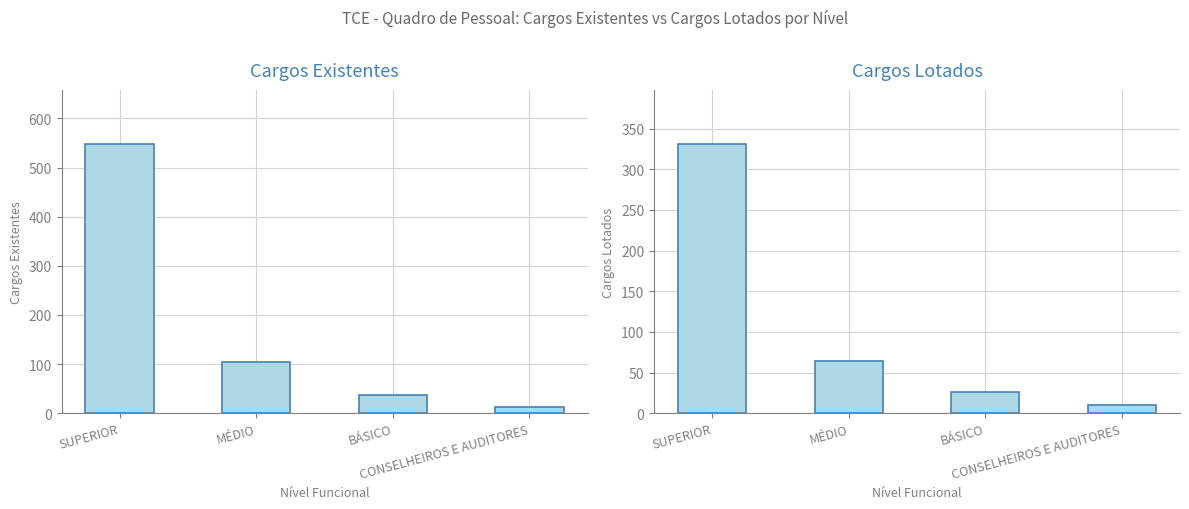

At which label is Cargos Existentes closest to 280?

MÉDIO